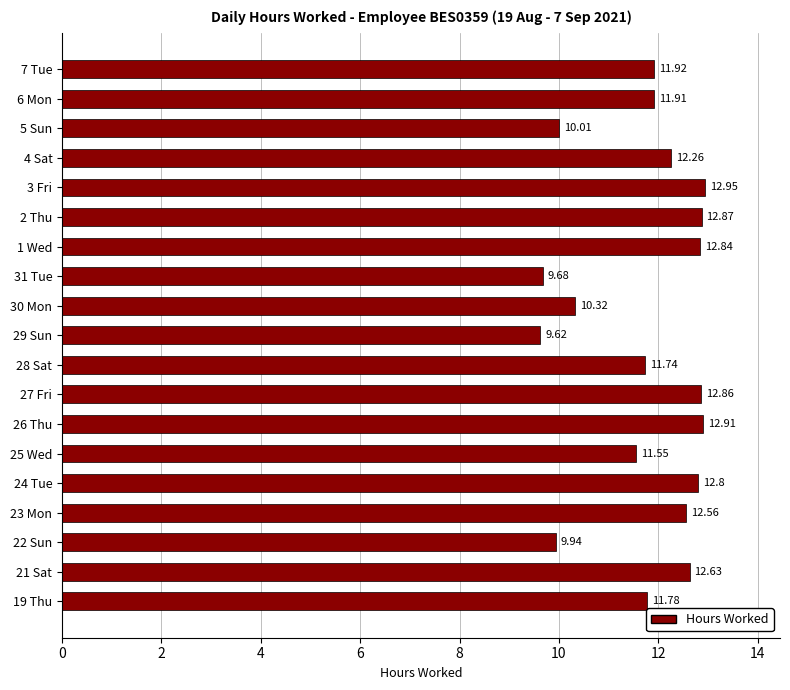

Rank the categories by value from lowest to highest.

29 Sun, 31 Tue, 22 Sun, 5 Sun, 30 Mon, 25 Wed, 28 Sat, 19 Thu, 6 Mon, 7 Tue, 4 Sat, 23 Mon, 21 Sat, 24 Tue, 1 Wed, 27 Fri, 2 Thu, 26 Thu, 3 Fri